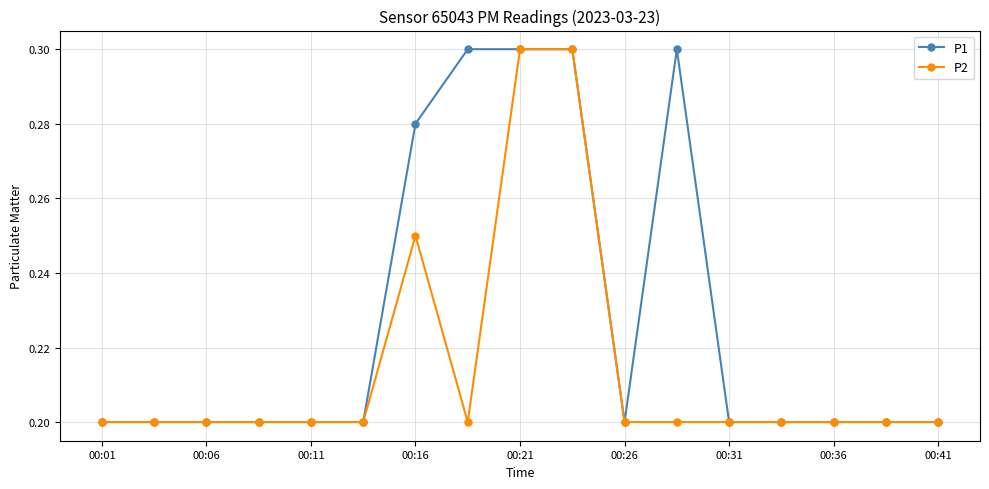

What is the difference between the maximum and minimum values in the P1 series?

0.1